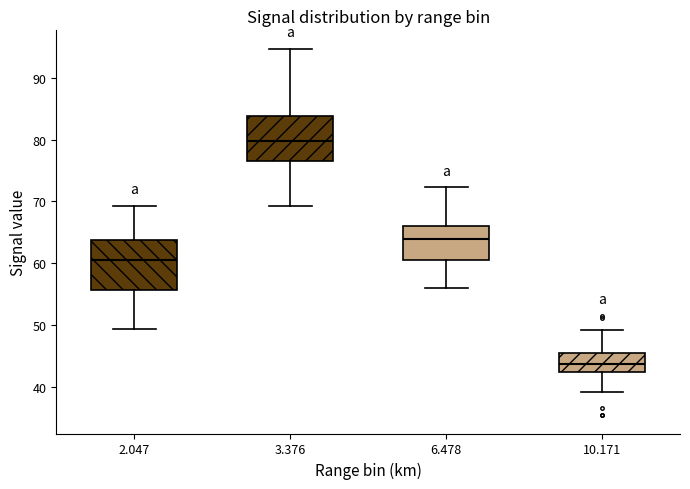

Which box has the highest median line?

3.376